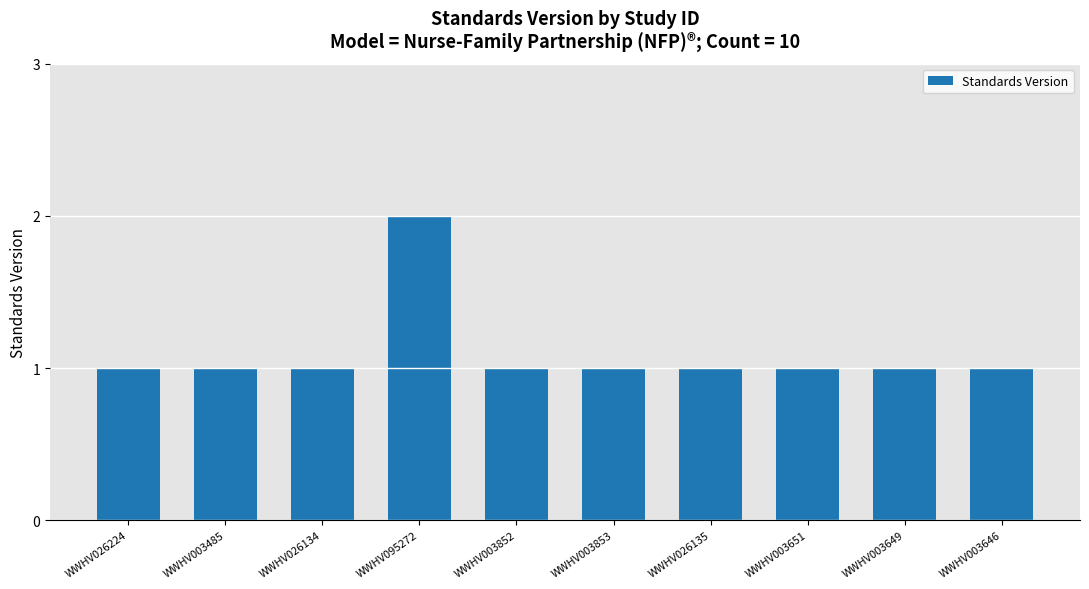

What is the approximate value at WWHV026224?

1